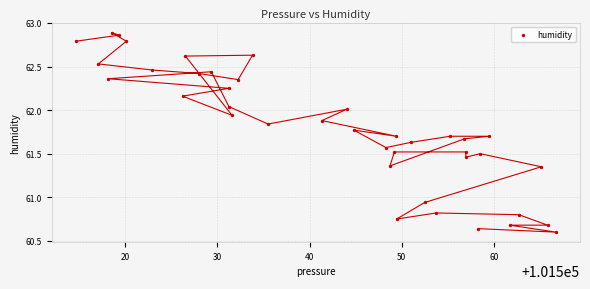

What is the range of X values (max minus min)?

52.1